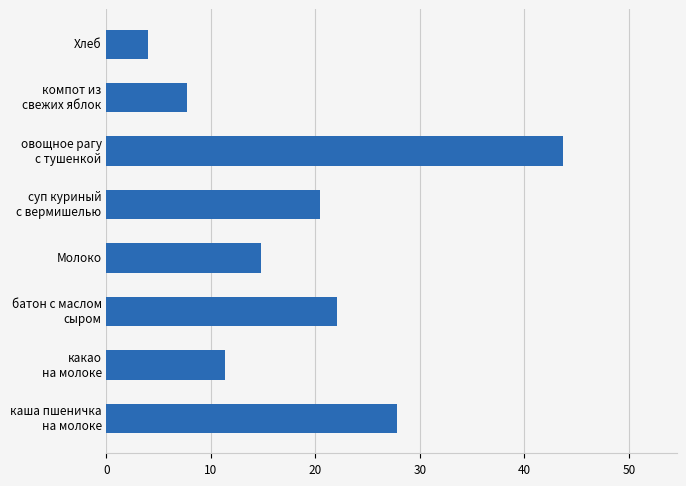

What is the minimum value shown in the chart?

3.9